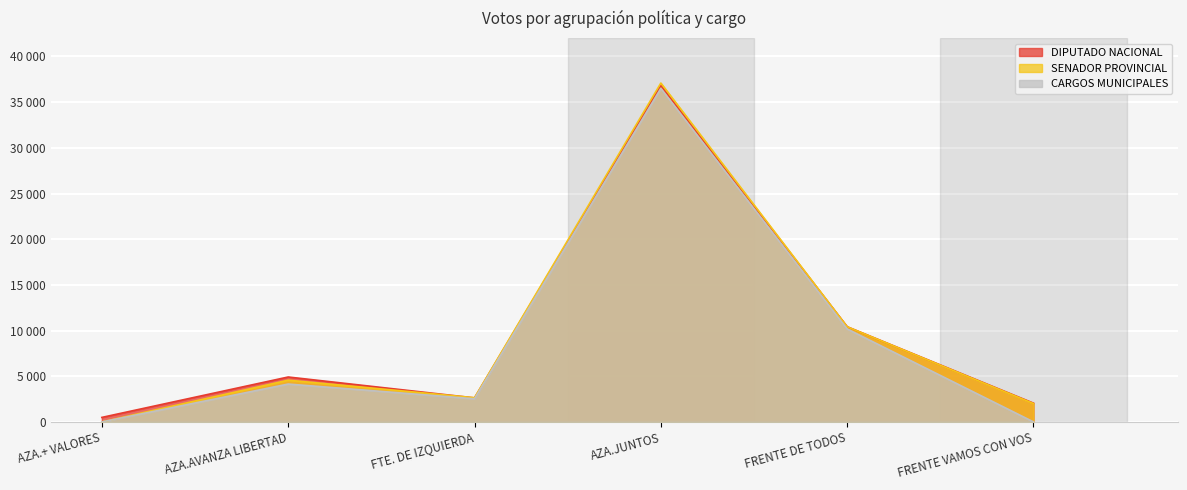

At which category is the sum across all series the highest?

AZA.JUNTOS